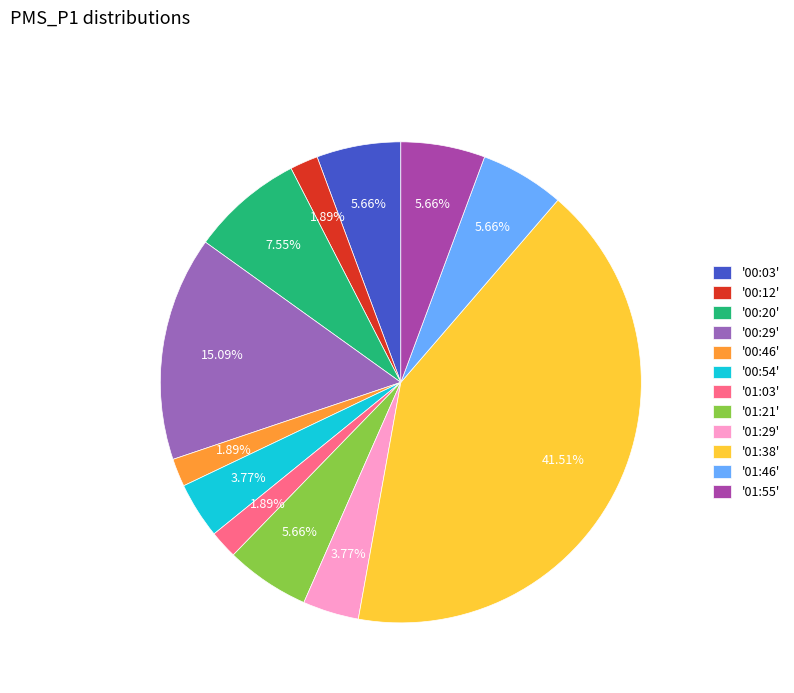

Is there a majority slice in this chart?

No